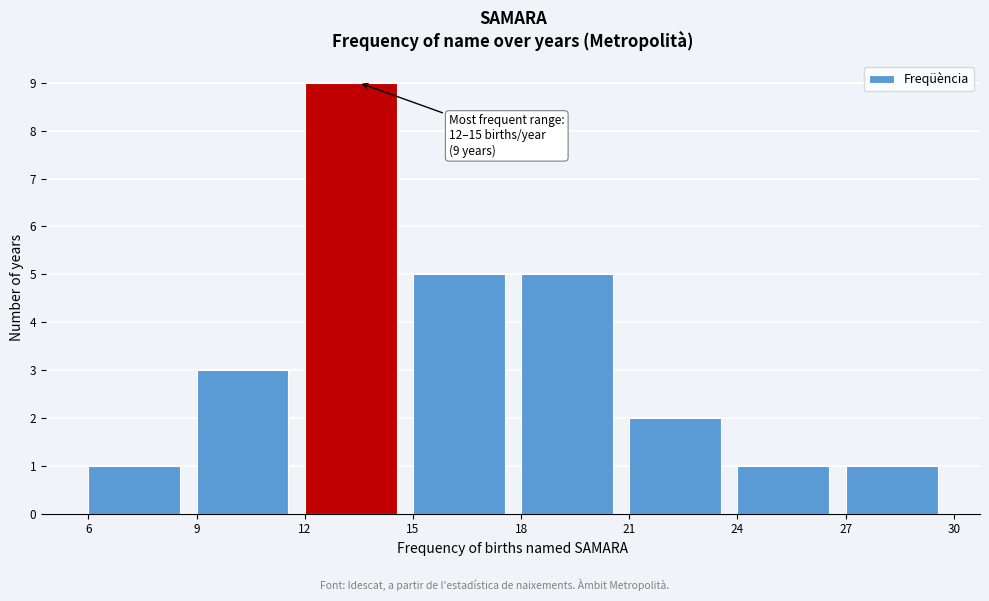

Which range on the x-axis has the tallest bar?

12 to 15